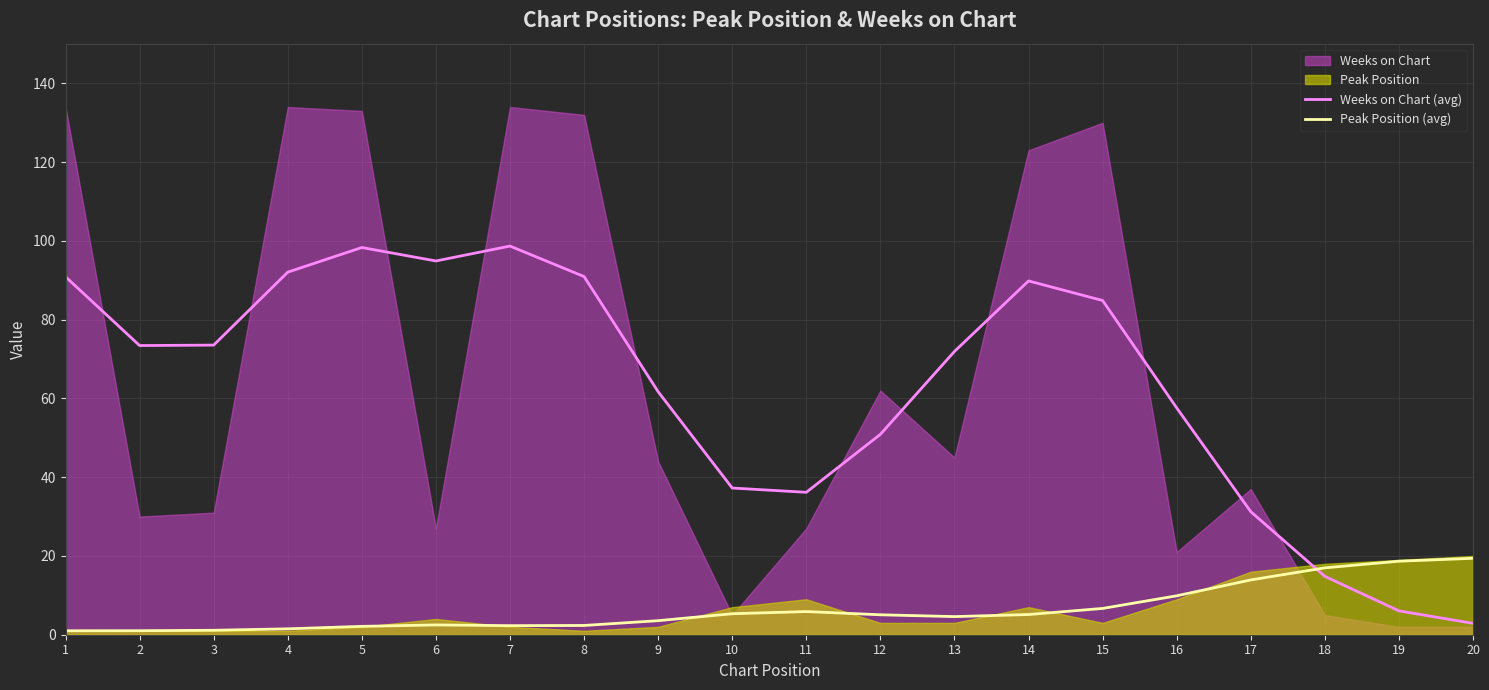

How many intersections are there between Peak Position (avg) and Weeks on Chart (avg)?

1